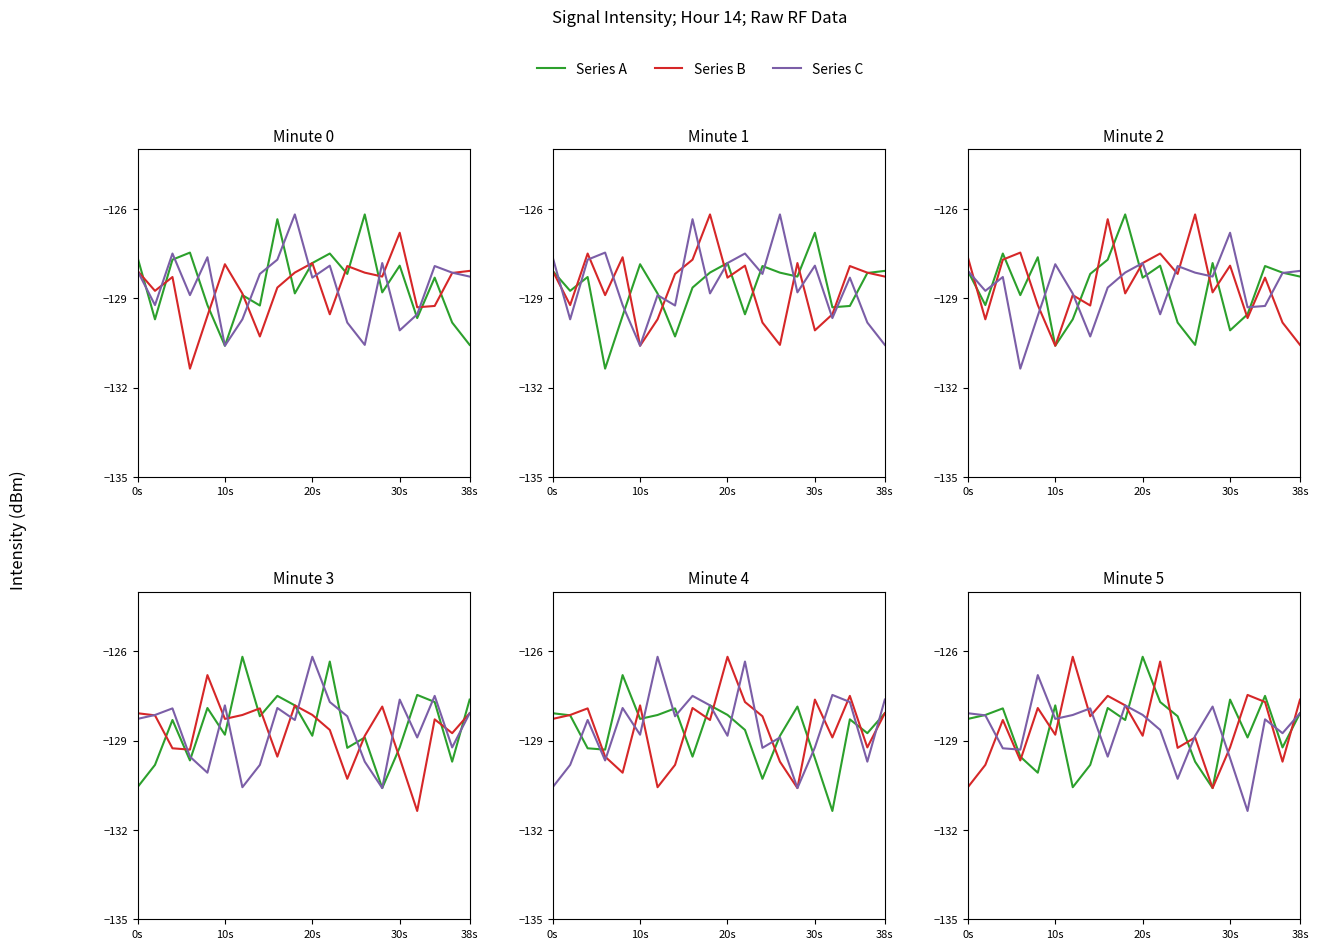

What is the sum of the Series A values at 10 and 20s?

-254.1